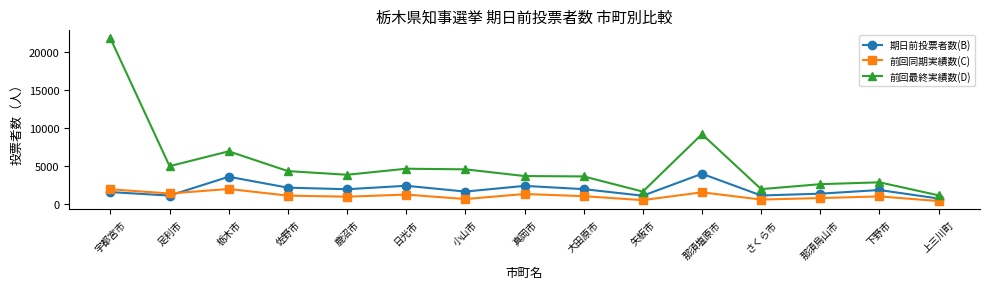

The value of 前回最終実績数(D) at 矢板市 is 1654. True or false?

True